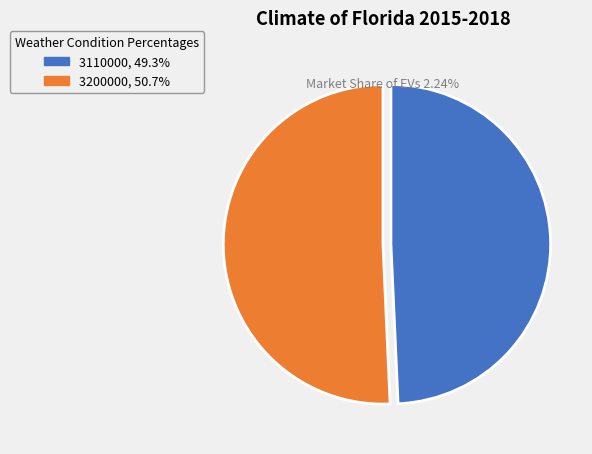

Count the number of slices in the pie.

2